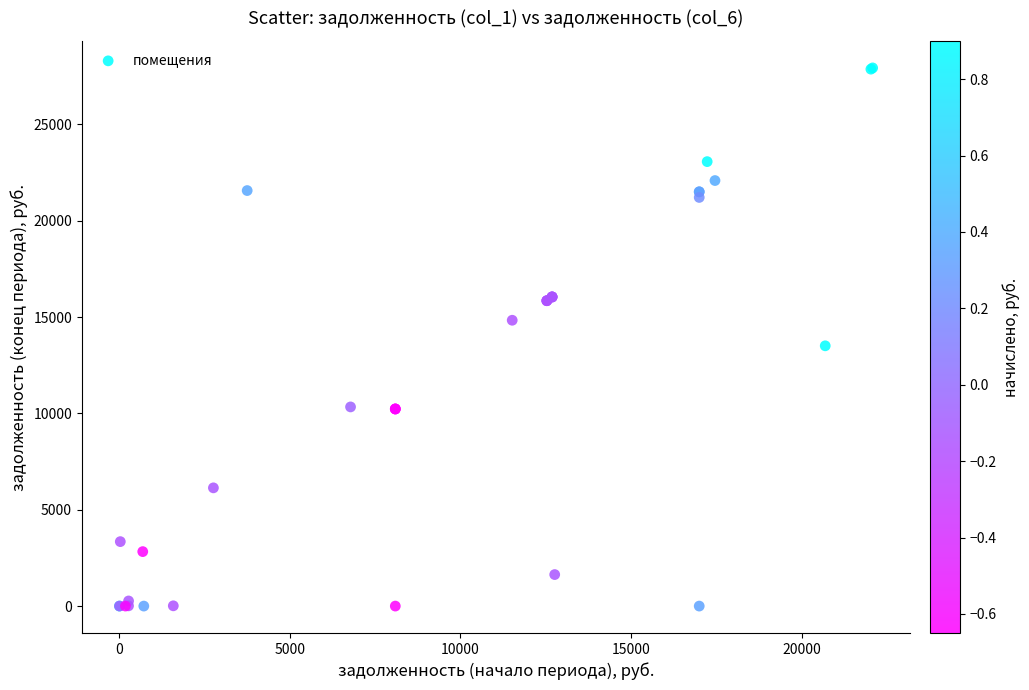

What Y value in the scatter plot is closest to 13968?

13510.3